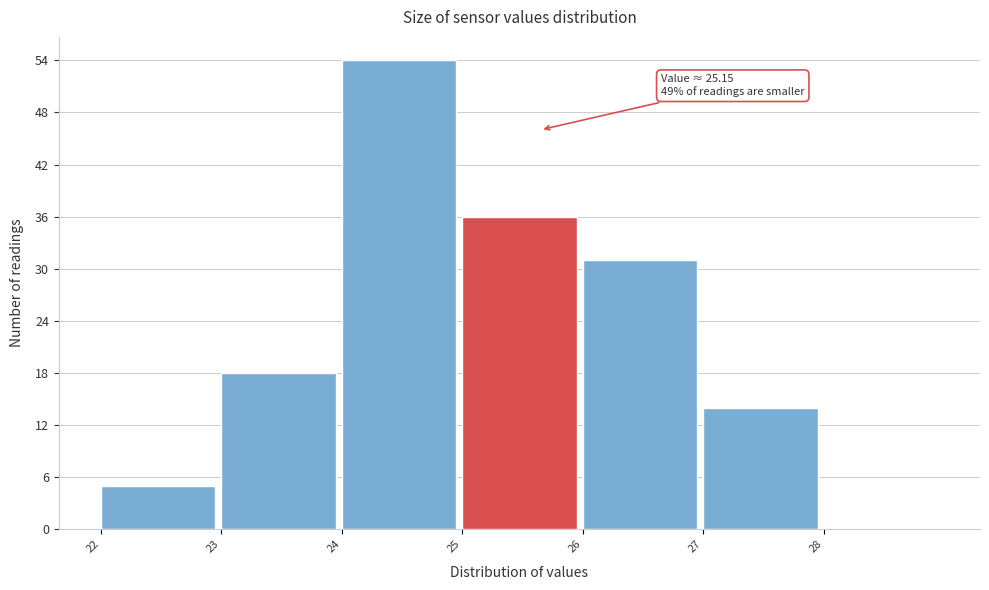

Which range on the x-axis has the tallest bar?

24 to 25